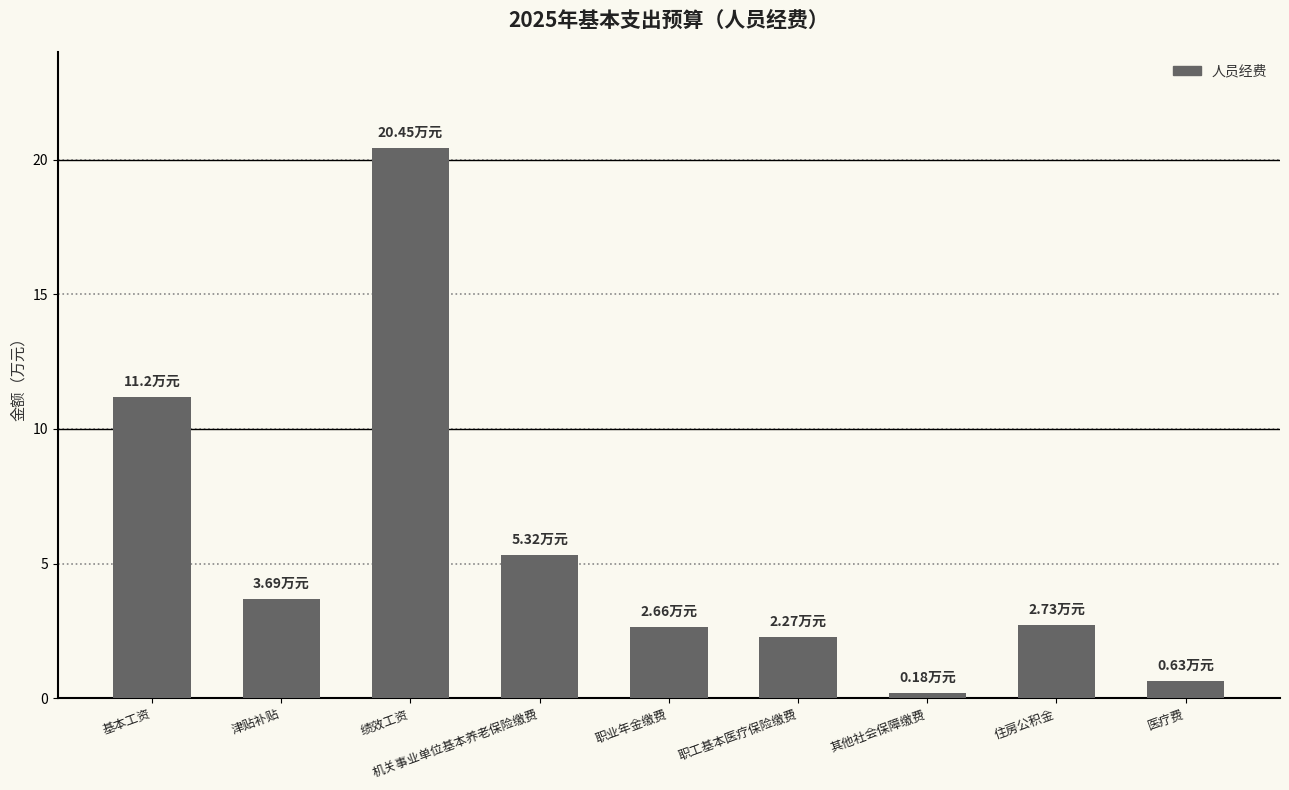

What is the change in value from 绩效工资 to 住房公积金?

-17.7